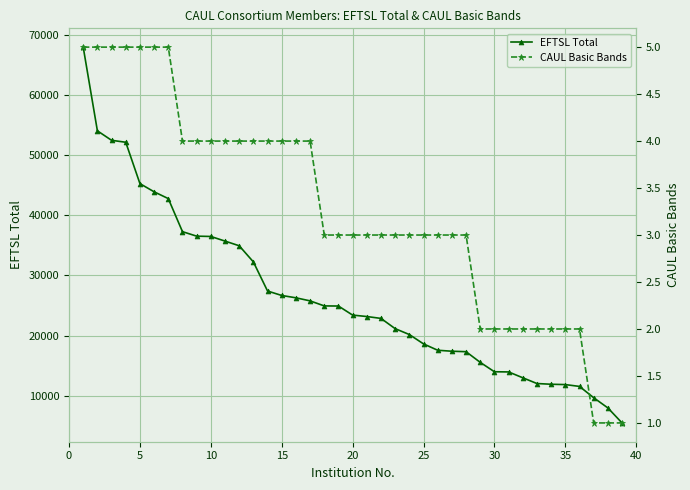

List the series in order of their overall mean, highest first.

EFTSL Total, CAUL Basic Bands